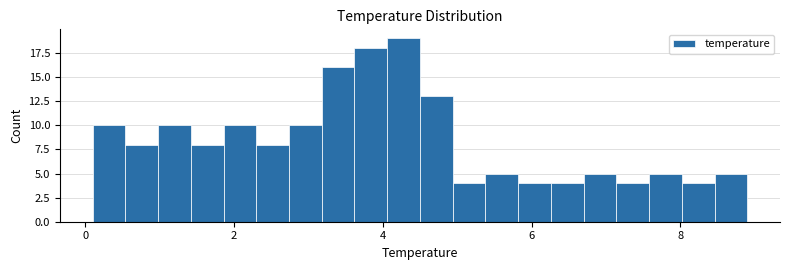

Read against the x-axis, roughly where is the centre of the tallest bar?

4.2